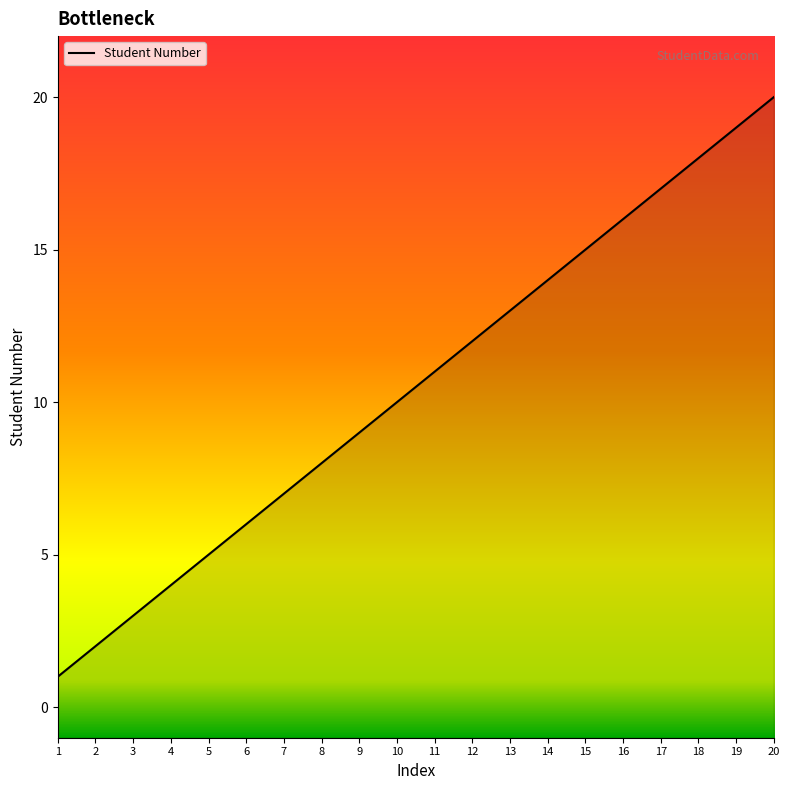

List the labels in order of value, smallest first.

1, 2, 3, 4, 5, 6, 7, 8, 9, 10, 11, 12, 13, 14, 15, 16, 17, 18, 19, 20